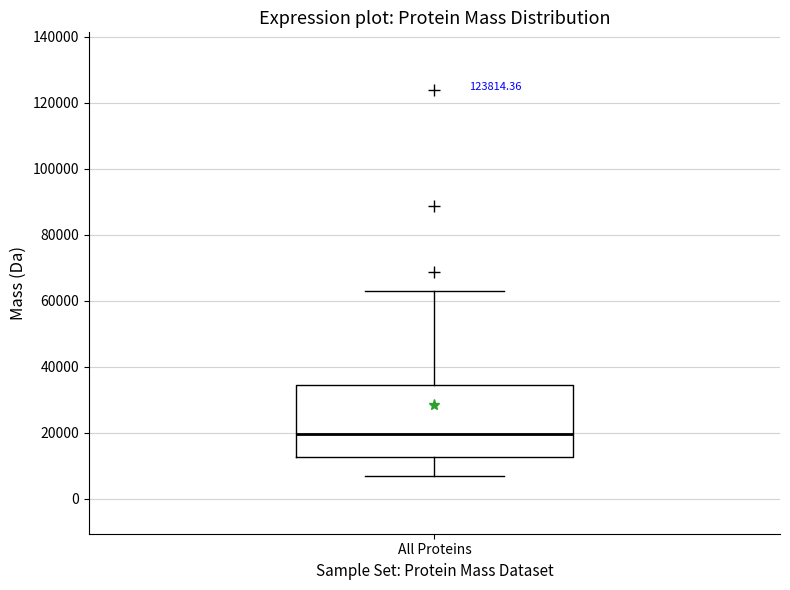

Transcribe this box plot: give where the median line is, the range the box spans, and where the two whiskers end, as read against the y-axis. The values are not printed on the chart, so give them approximately, as read against the axis.

median 20000, box 12000 to 34000, whiskers 6000 to 62000